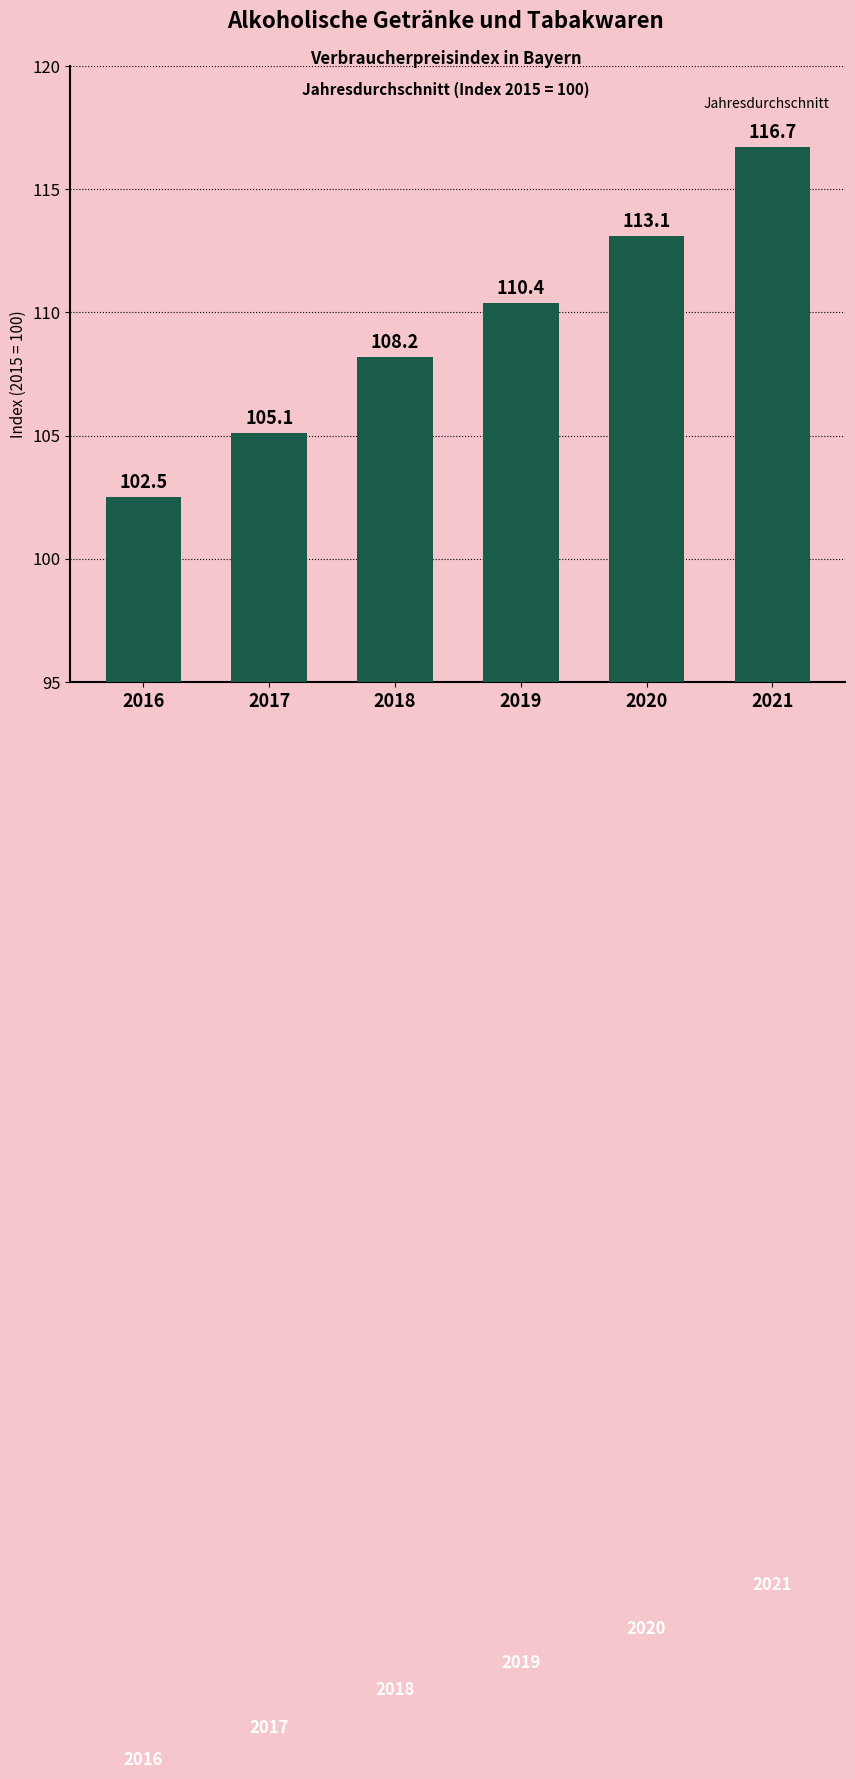

What is the difference between the values at 2021 and 2016?

14.2